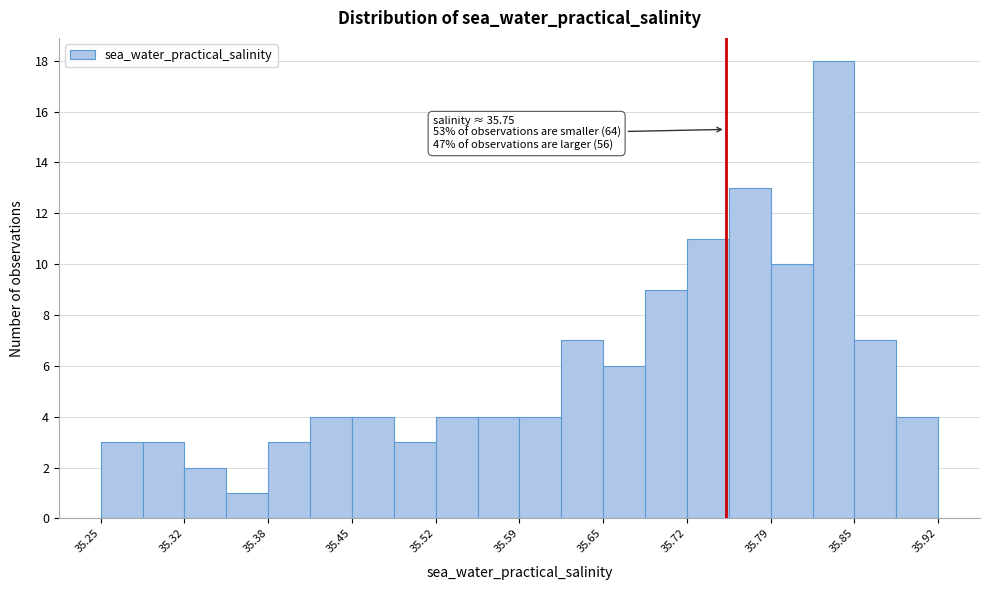

Around what value on the x-axis is the tallest bar? Give the approximate position of its centre, as read against the axis.

35.84